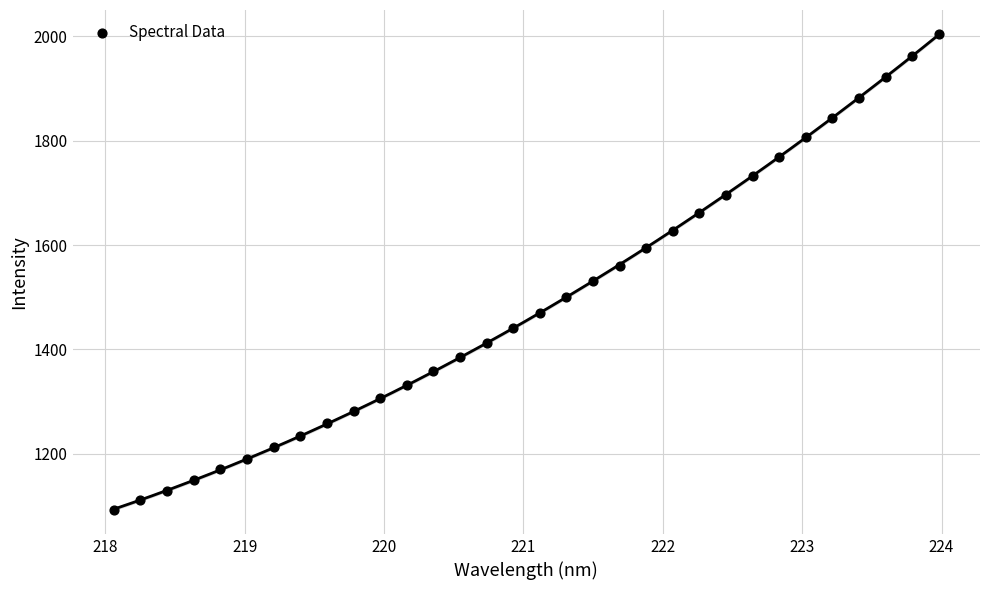

What is the range of X values (max minus min)?

5.9